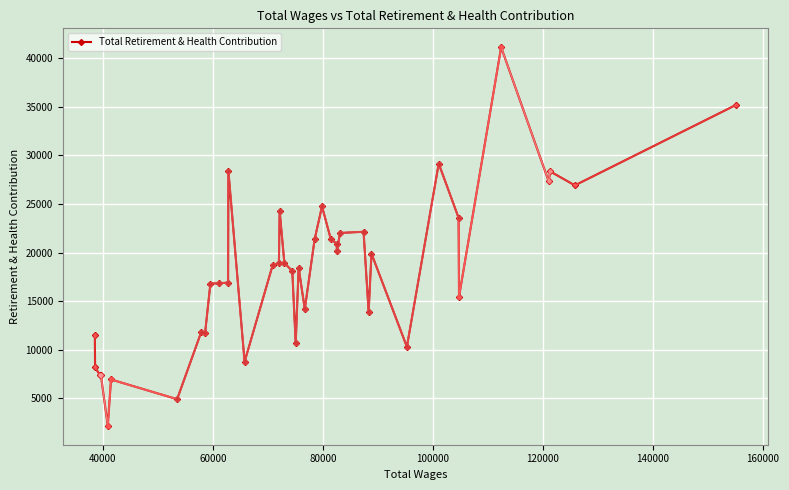

How many distinct data groups are displayed?

1